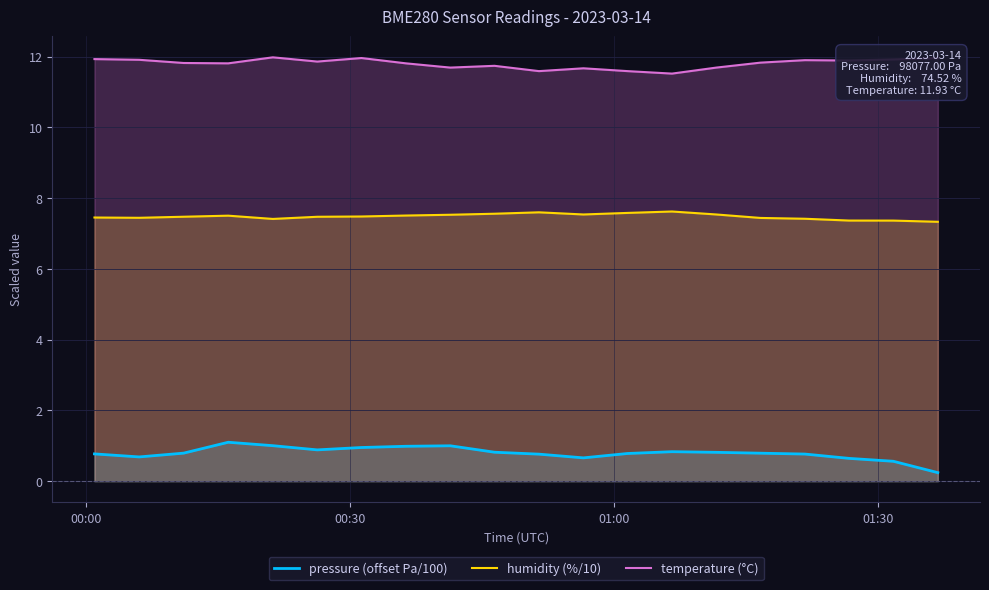

Rank the series by their average value, from highest to lowest.

temperature (°C), humidity (%/10), pressure (offset Pa/100)